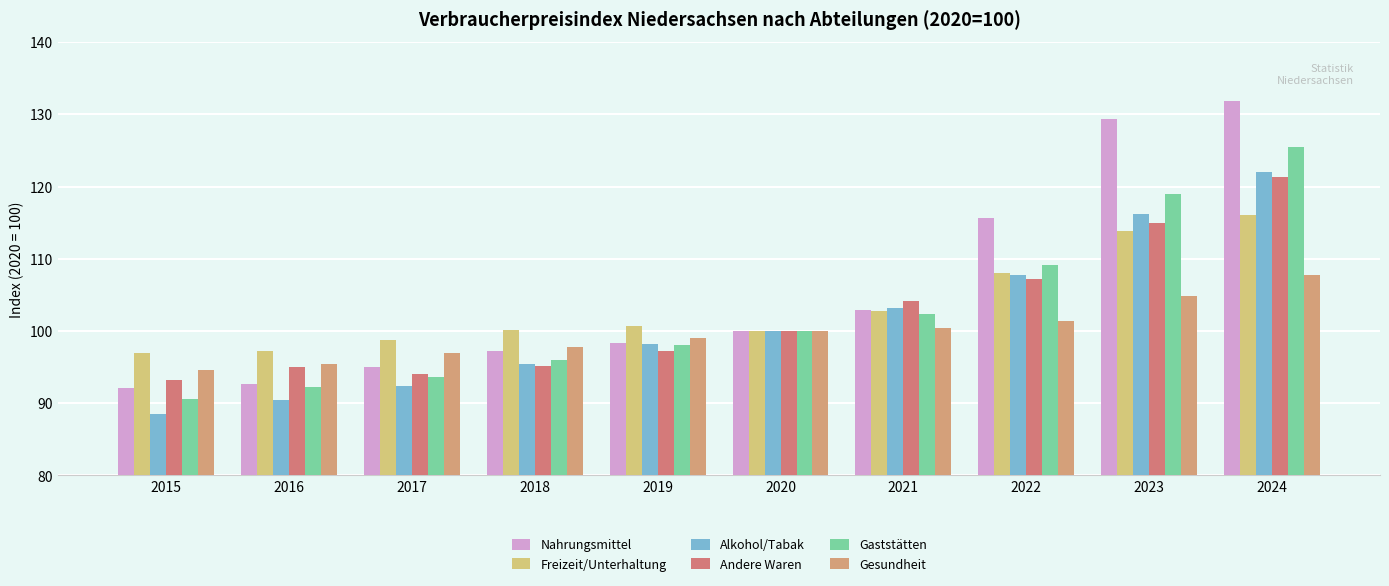

Reading right to left, what are all the values shown in this chart?

Nahrungsmittel: 2024=131.8	2023=129.3	2022=115.6	2021=102.9	2020=100.0	2019=98.3	2018=97.3	2017=95.0	2016=92.7	2015=92.1
Freizeit/Unterhaltung: 2024=116.0	2023=113.9	2022=108.0	2021=102.8	2020=100.0	2019=100.7	2018=100.1	2017=98.7	2016=97.3	2015=96.9
Alkohol/Tabak: 2024=122.0	2023=116.2	2022=107.7	2021=103.2	2020=100.0	2019=98.2	2018=95.4	2017=92.4	2016=90.4	2015=88.5
Andere Waren: 2024=121.3	2023=115.0	2022=107.2	2021=104.2	2020=100.0	2019=97.2	2018=95.2	2017=94.1	2016=95.0	2015=93.2
Gaststätten: 2024=125.5	2023=119.0	2022=109.1	2021=102.4	2020=100.0	2019=98.1	2018=96.0	2017=93.7	2016=92.3	2015=90.6
Gesundheit: 2024=107.7	2023=104.9	2022=101.4	2021=100.4	2020=100.0	2019=99.0	2018=97.8	2017=96.9	2016=95.4	2015=94.6